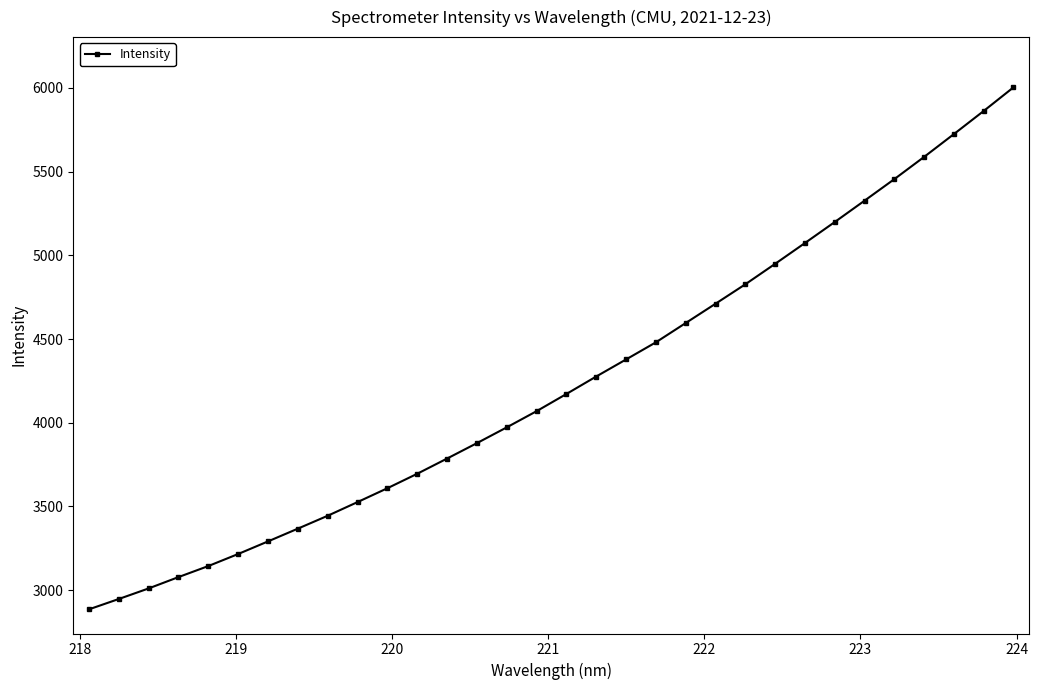

What is the sum of all values?

135534.5